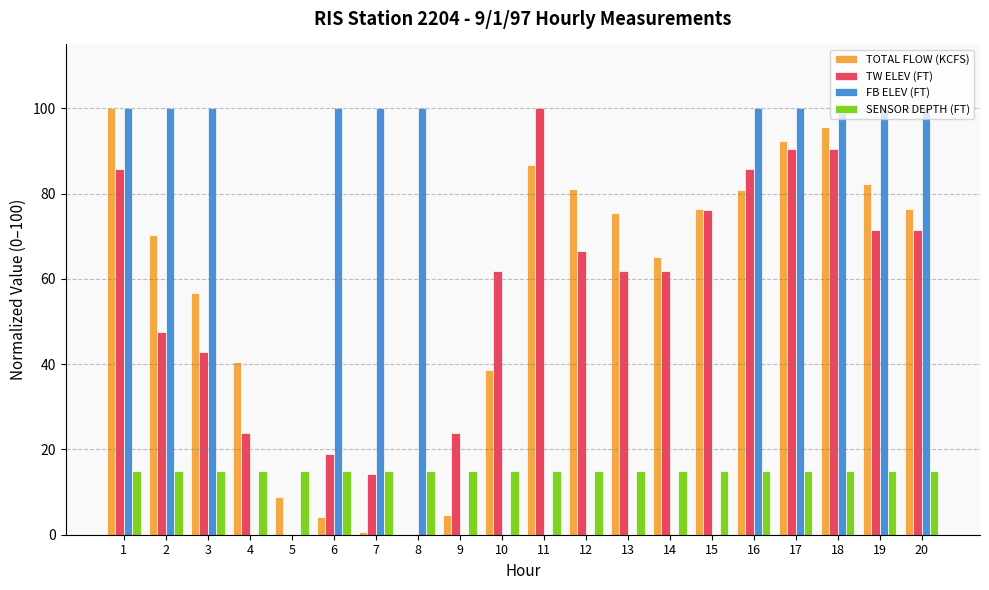

What is the total value across all series at 6?

138.1